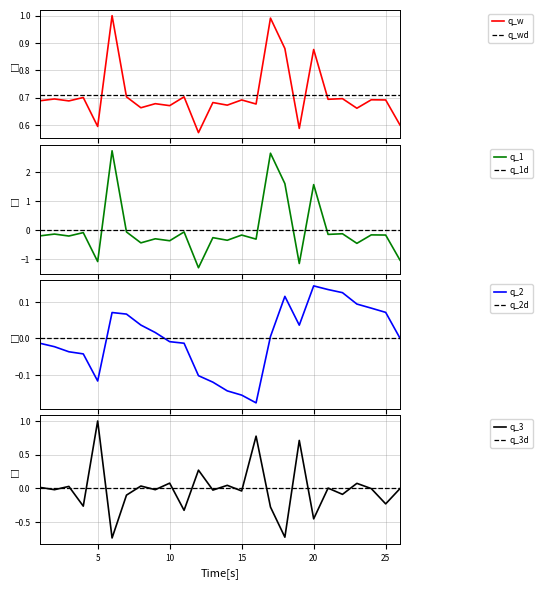

What is the sum of the values at 16 and 17?

1.7